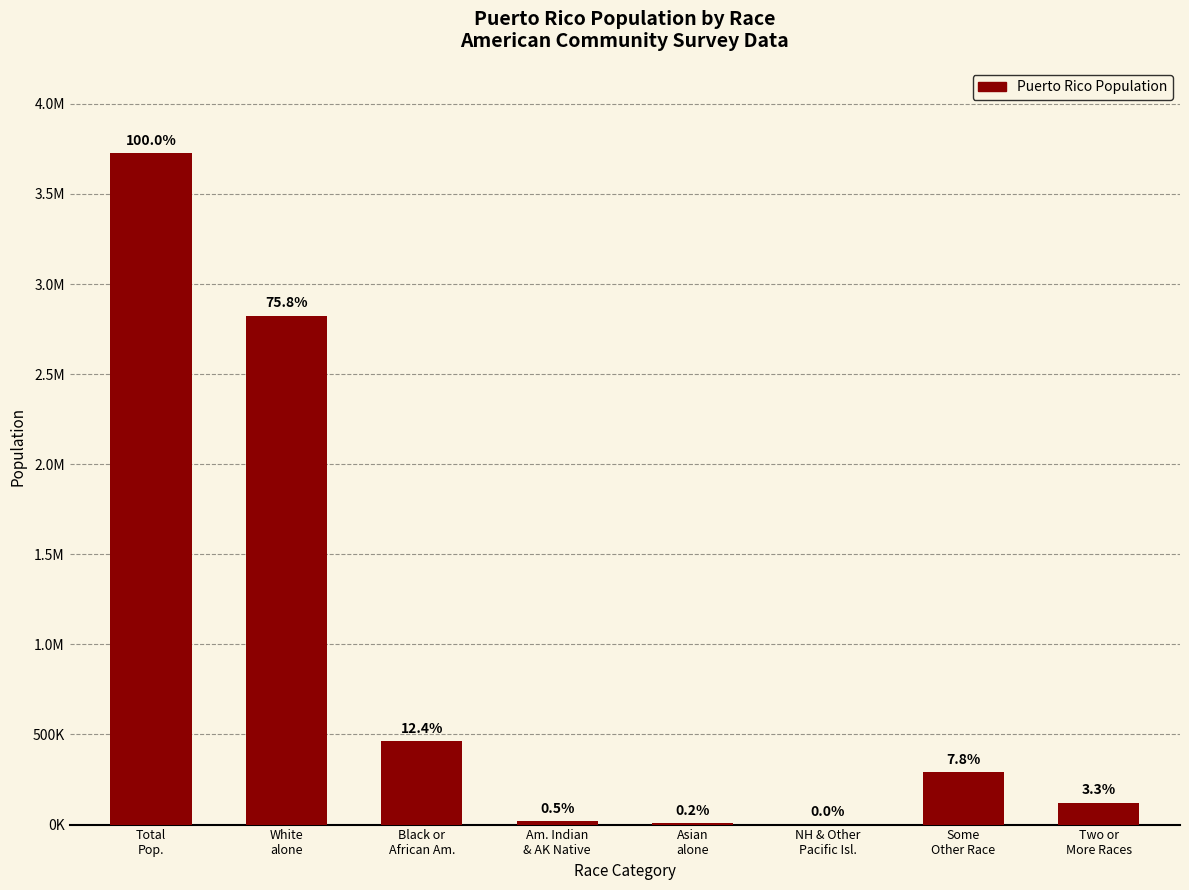

What is the difference between the second highest and second lowest values?

2818269